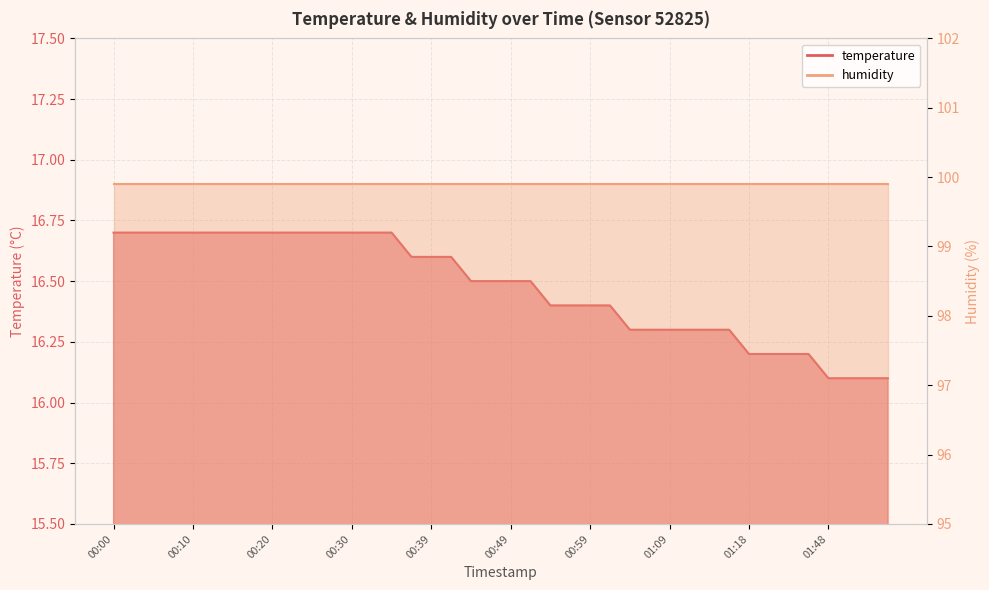

List the labels in order of value, largest first.

00:00, 00:03, 00:05, 00:08, 00:10, 00:13, 00:15, 00:17, 00:20, 00:22, 00:25, 00:27, 00:30, 00:32, 00:34, 00:37, 00:39, 00:42, 00:44, 00:47, 00:49, 00:51, 00:54, 00:56, 00:59, 01:01, 01:04, 01:06, 01:09, 01:11, 01:13, 01:16, 01:18, 01:40, 01:43, 01:46, 01:48, 01:51, 01:53, 01:56